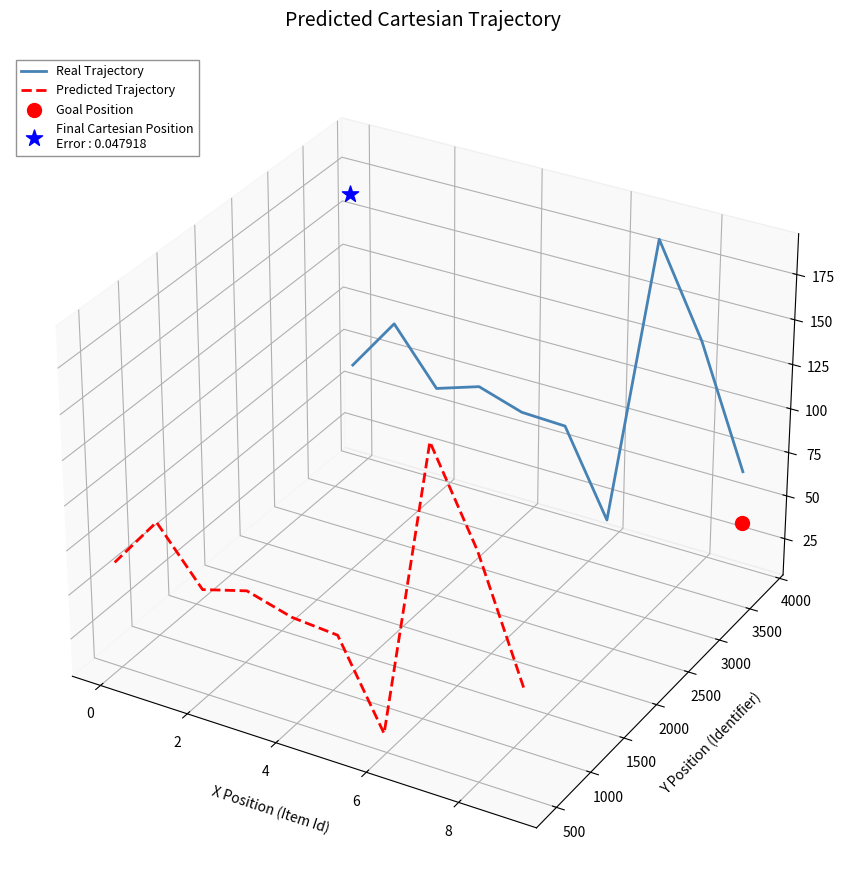

Which series contains the lowest Y value?

Predicted Trajectory